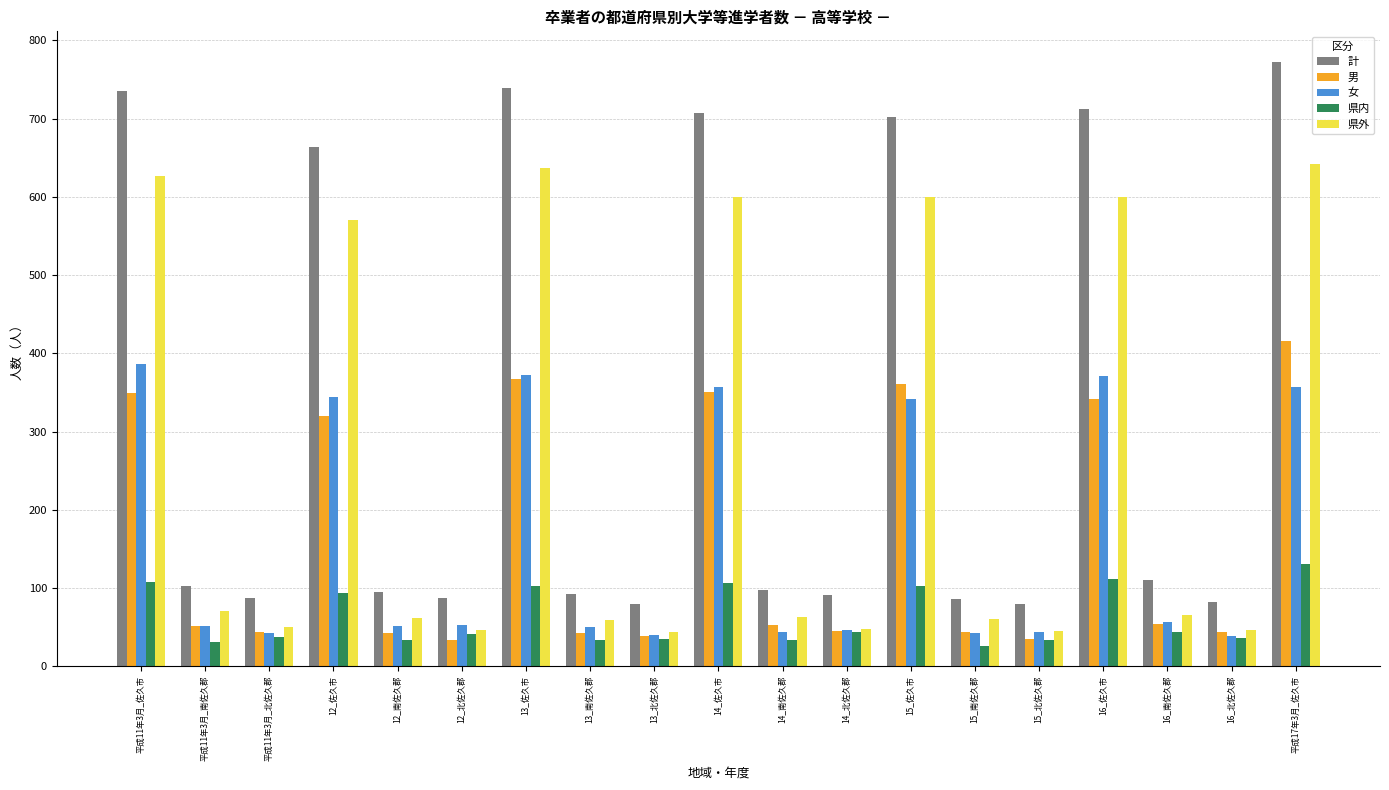

Which label corresponds to the largest value in the chart?

平成17年3月_佐久市